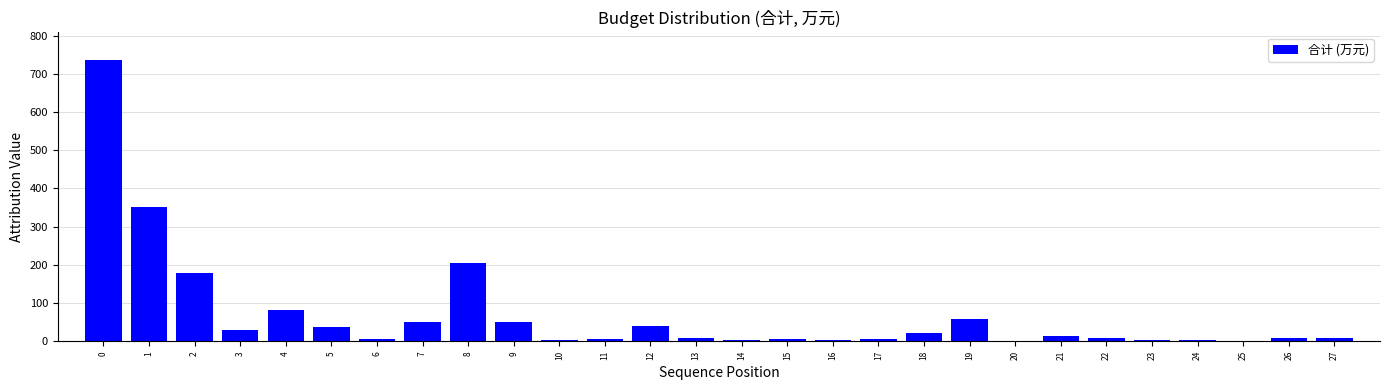

What is the ratio of the value at 0 to the value at 4?

9.0